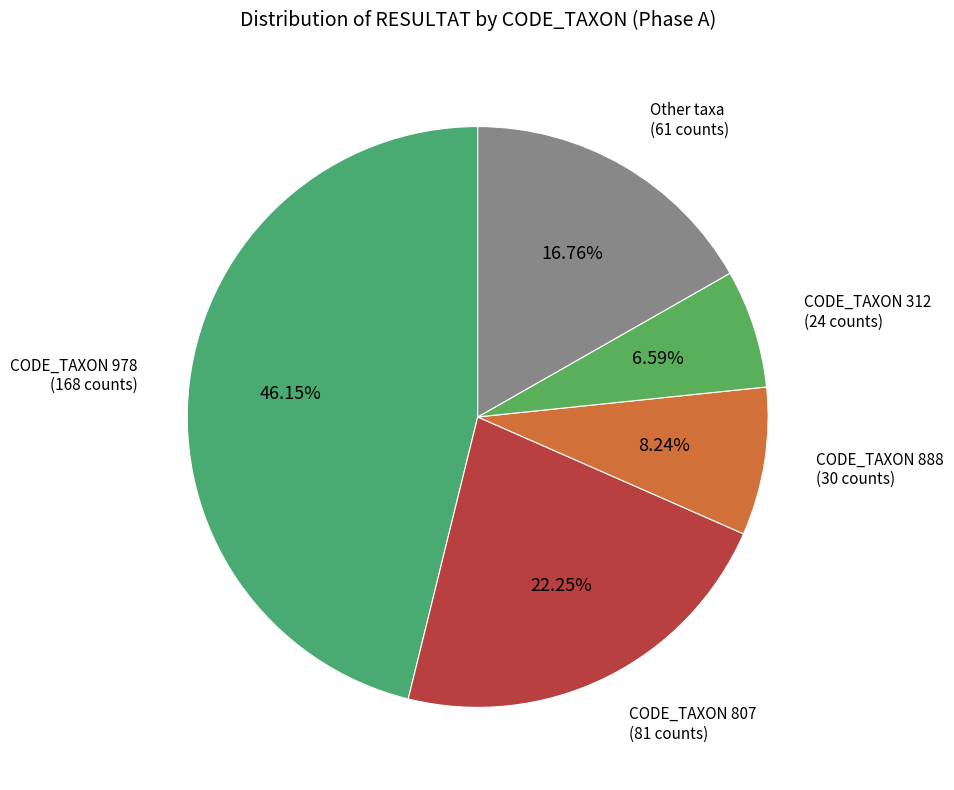

Combined, do CODE_TAXON 978 and CODE_TAXON 807 account for over 50%?

Yes